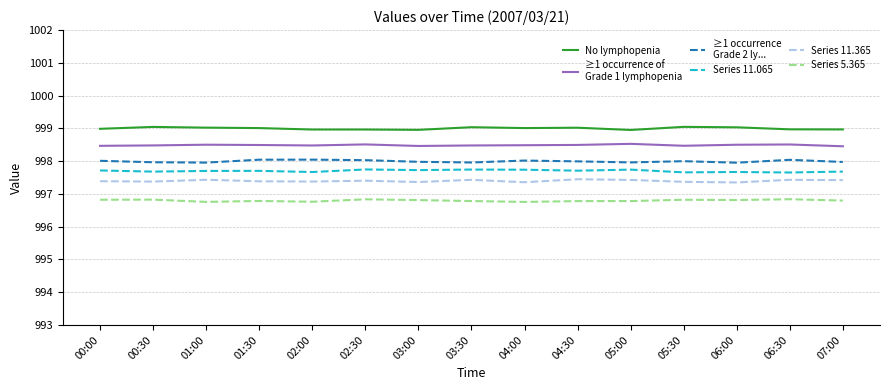

What position from the right is 00:00?

15